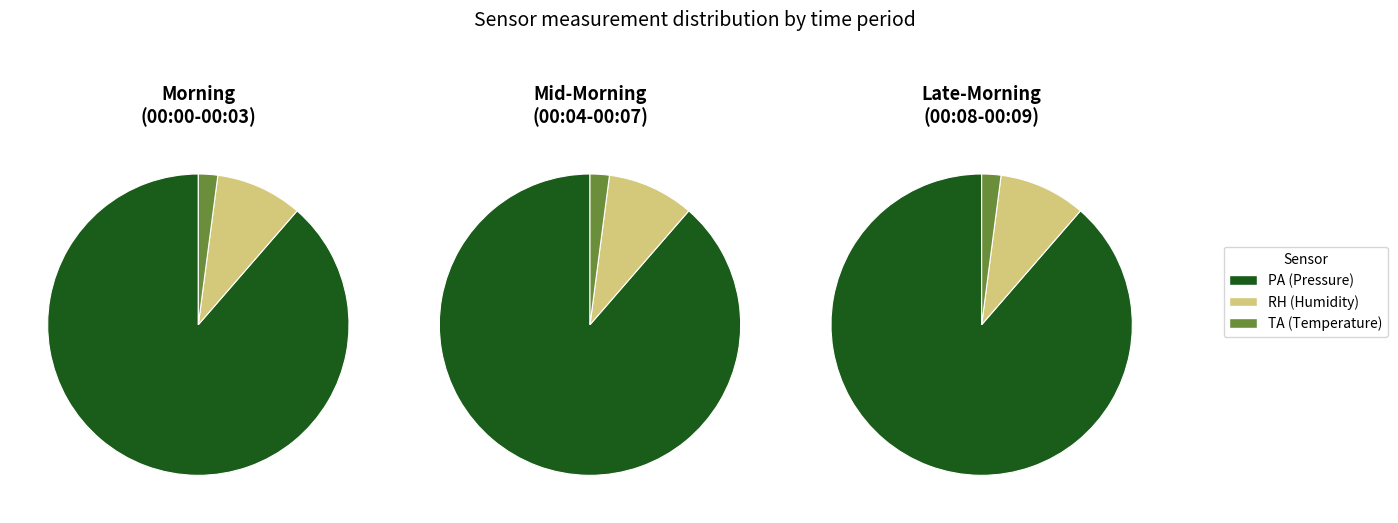

Which series has the largest range (max minus min)?

PA